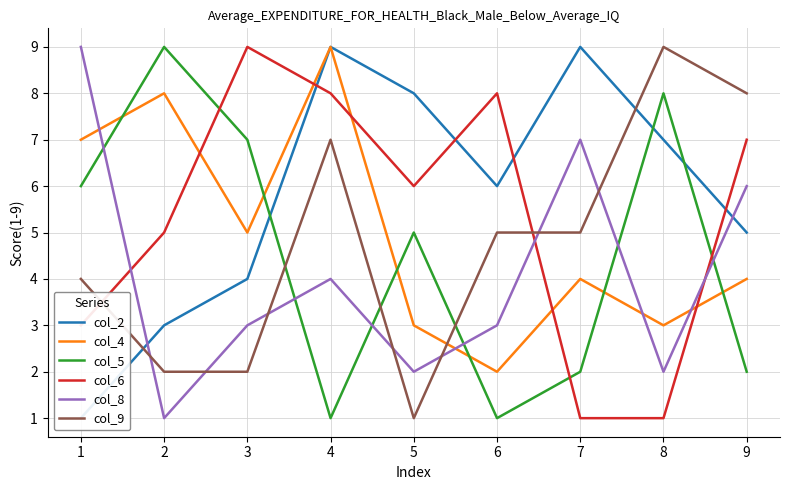

Between which two adjacent categories do col_4 and col_5 first intersect?

1 and 2